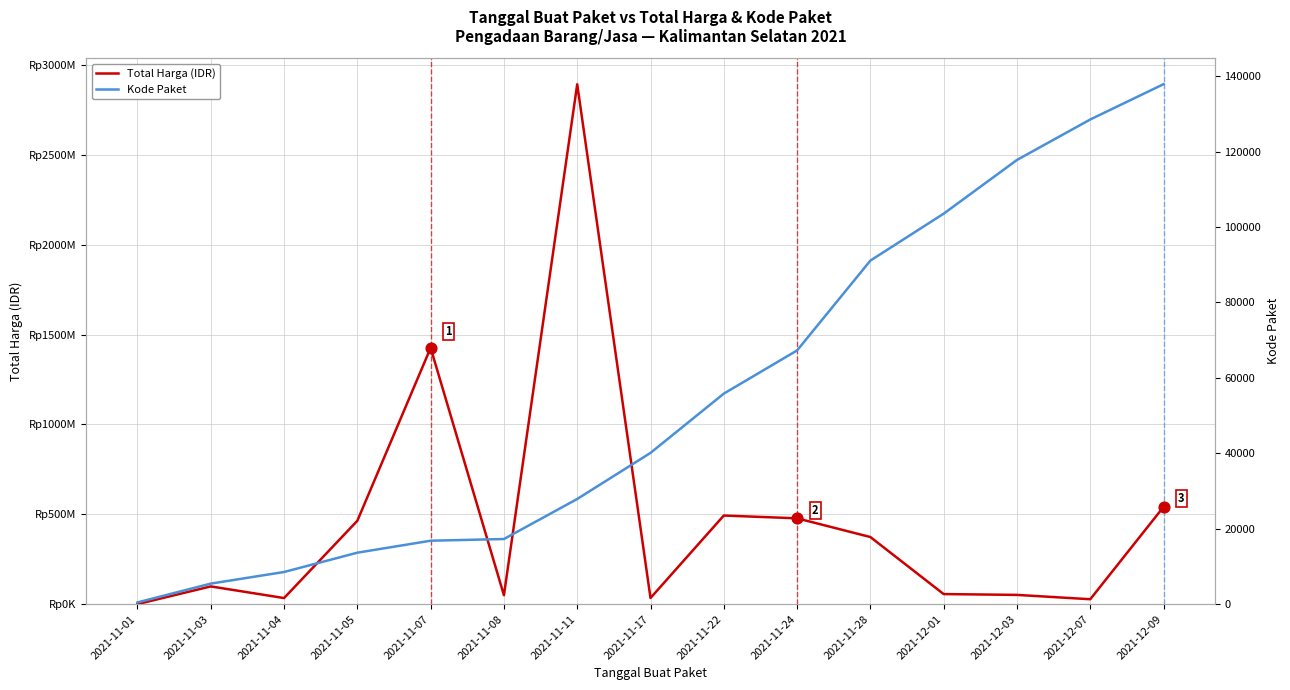

Which series contains the highest Y value?

Total Harga (IDR)